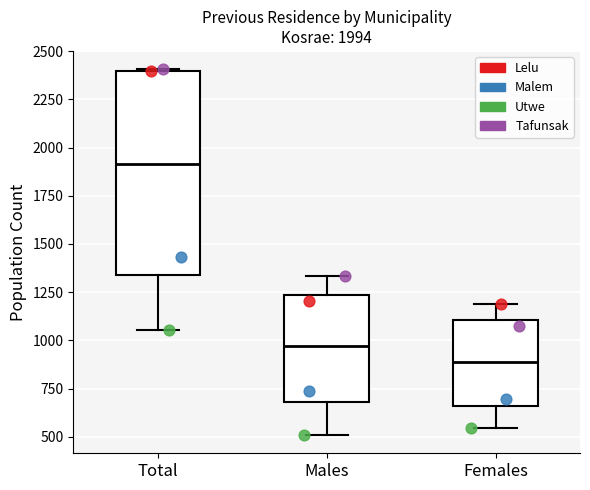

Which box has the highest median line?

Total